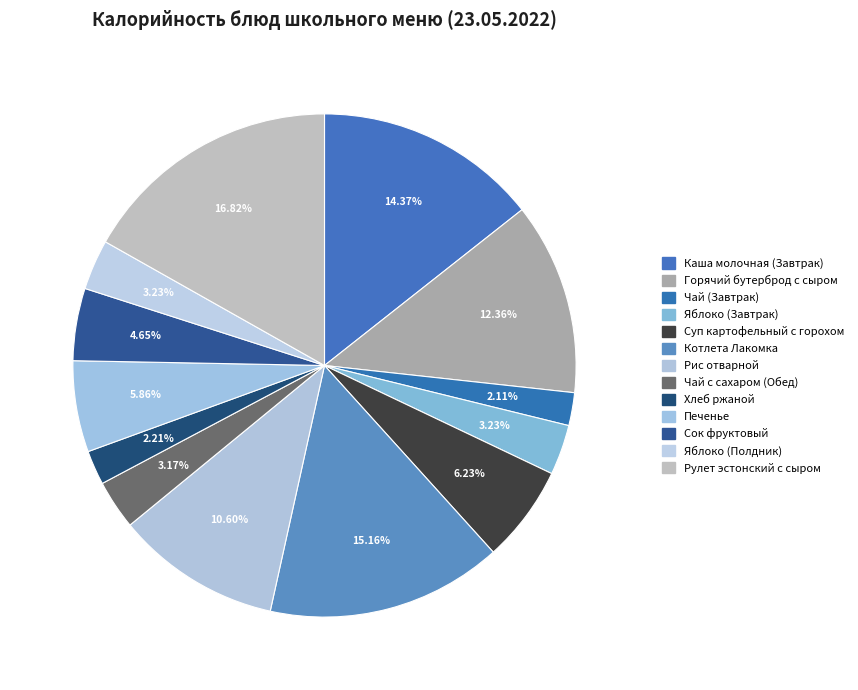

Approximately how many times larger is the value at Рулет эстонский с сыром compared to Суп картофельный с горохом?

2.7